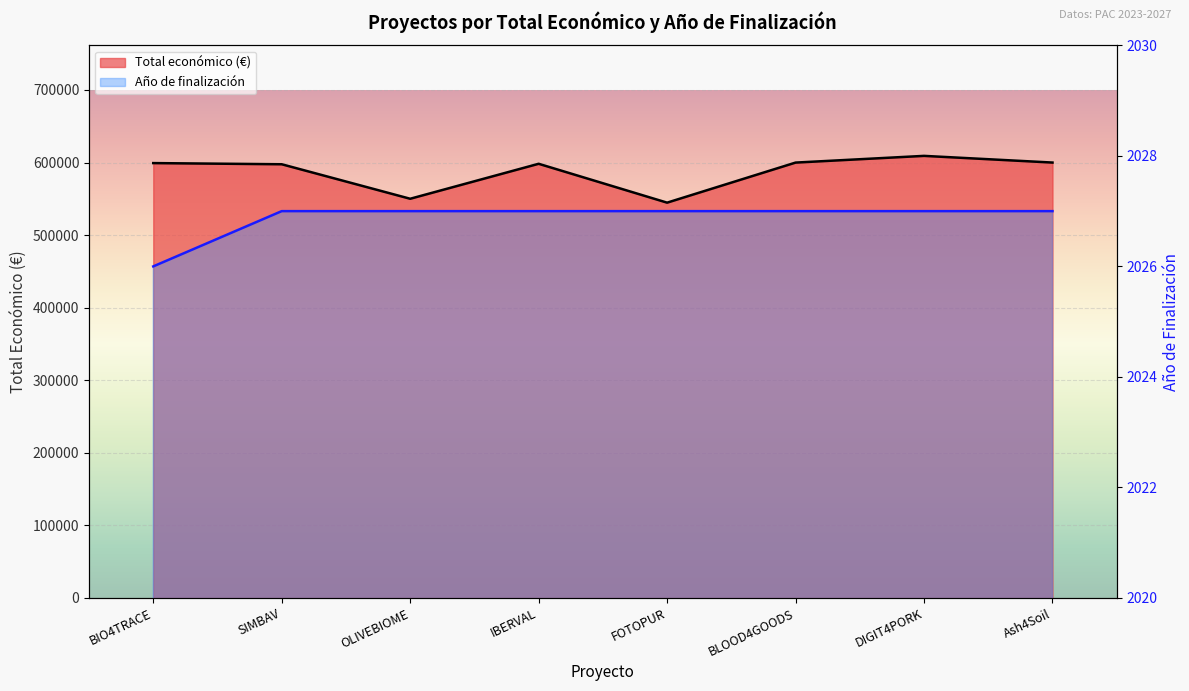

What is the approximate value of Total económico at OLIVEBIOME?

550111